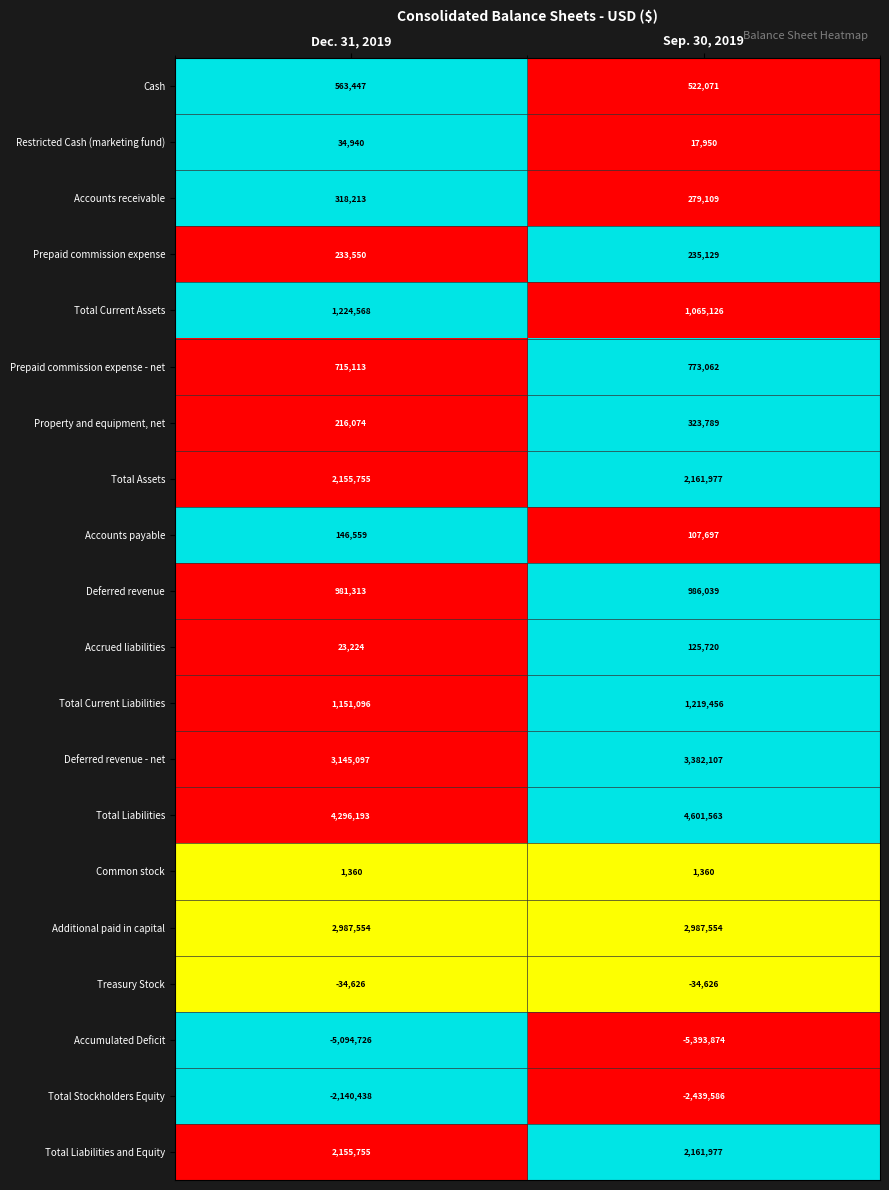

Is the value of Deferred revenue - net at Dec. 31, 2019 greater than the value of Deferred revenue at Sep. 30, 2019?

Yes